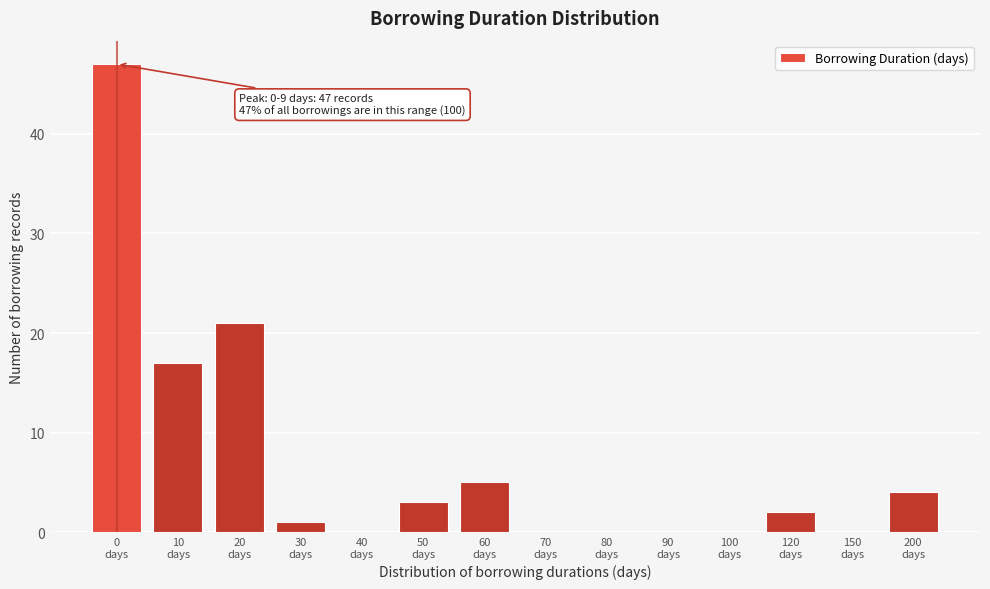

What is the greatest value displayed?

47